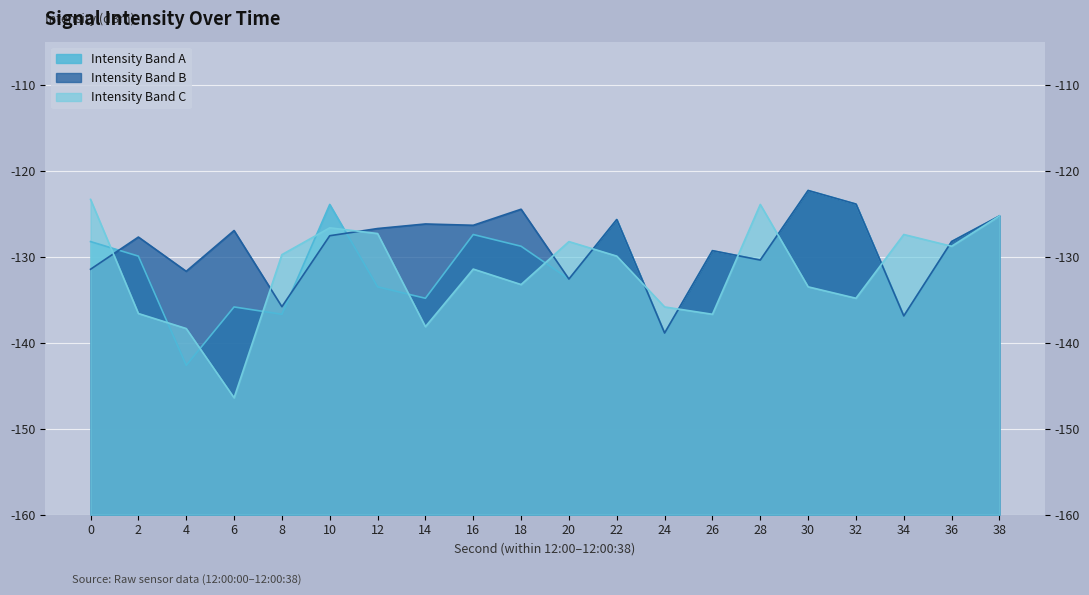

List the labels in order of Intensity Band B value, smallest first.

24, 34, 8, 20, 4, 0, 28, 26, 36, 2, 10, 6, 12, 16, 14, 22, 38, 18, 32, 30